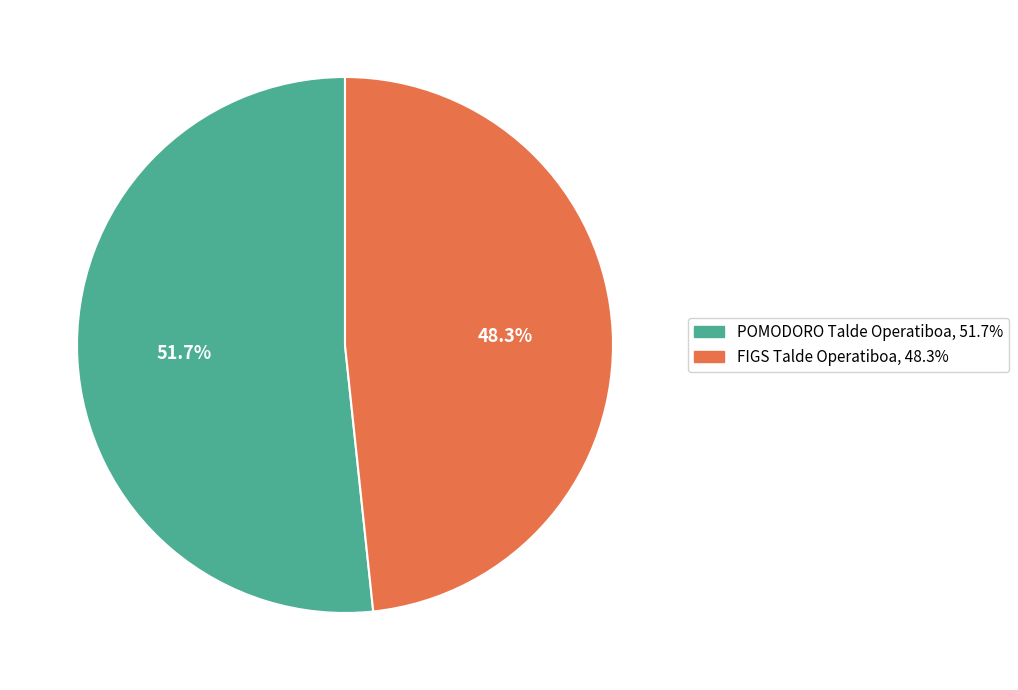

To the nearest percent, what portion does FIGS Talde Operatiboa represent?

48%